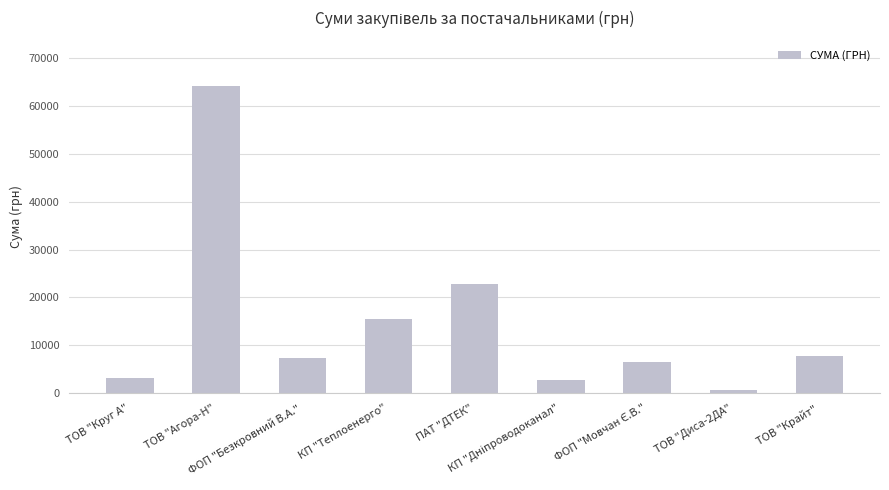

What is the label of the 8th bar from the right?

ТОВ "Агора-Н"